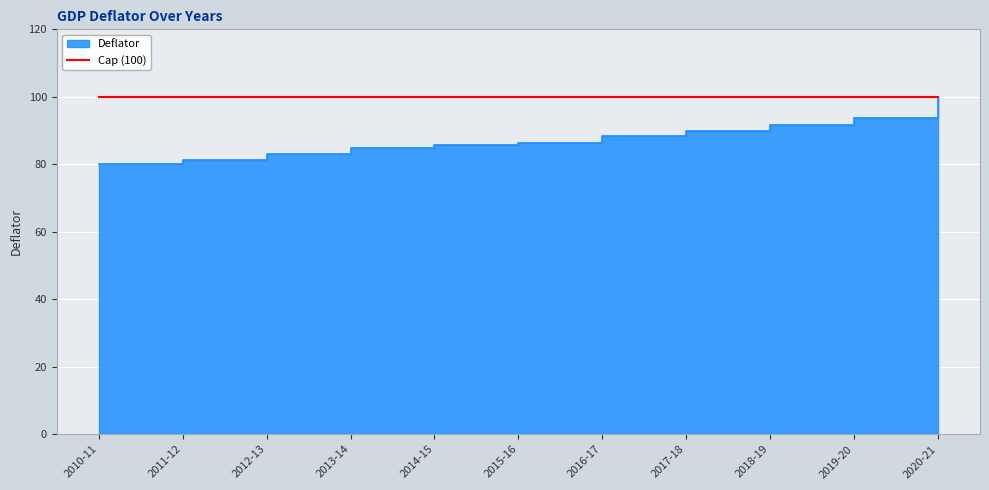

List the labels in order of value, largest first.

2020-21, 2019-20, 2018-19, 2017-18, 2016-17, 2015-16, 2014-15, 2013-14, 2012-13, 2011-12, 2010-11